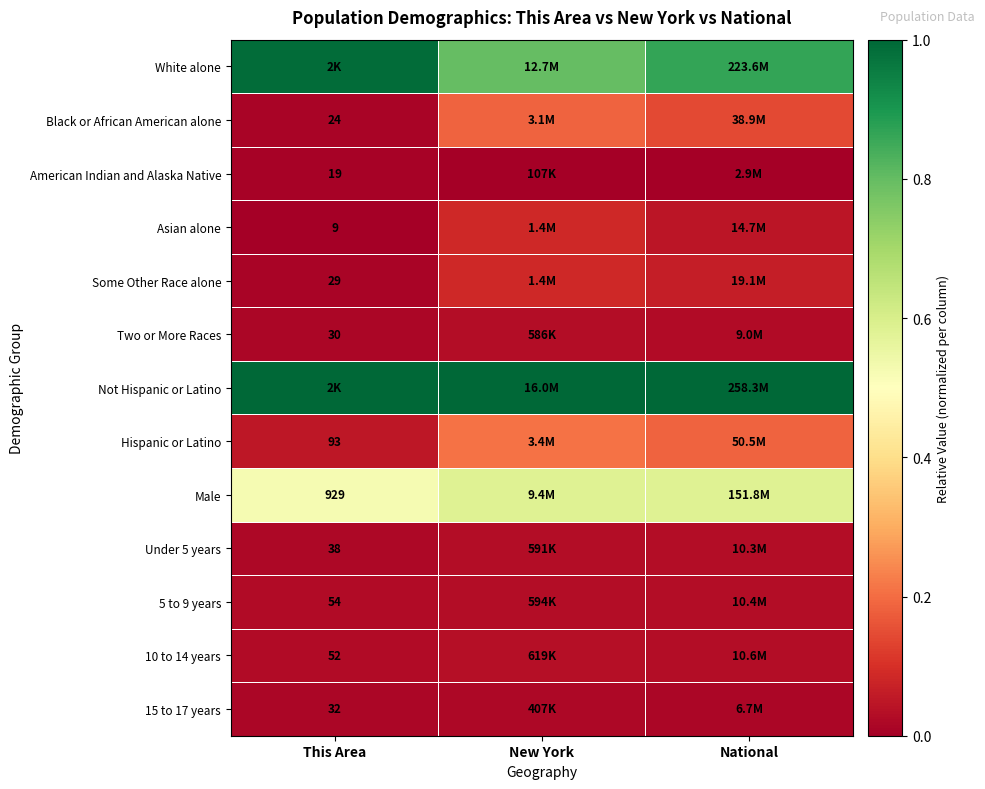

The value of White alone at This Area is 1.0. True or false?

True